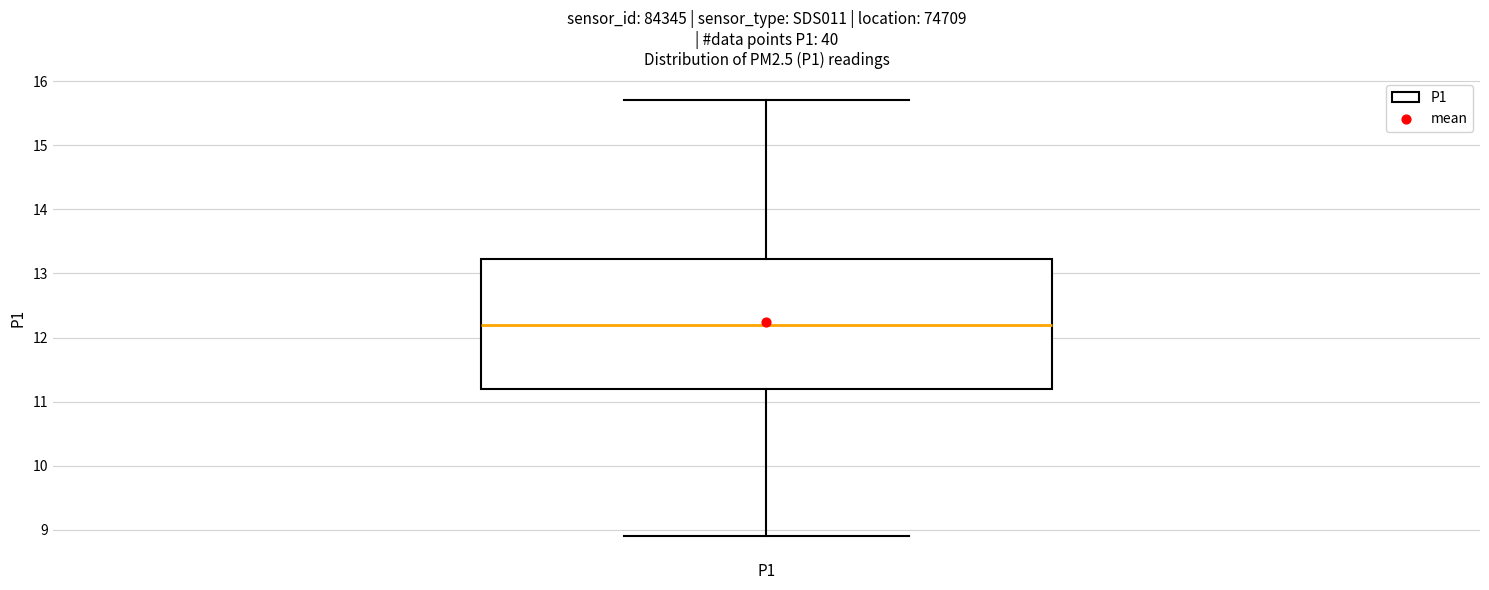

Read this box plot against the y-axis: the position of the median line, the range covered by the box, and the ends of both whiskers. The values are not printed on the chart, so give them approximately, as read against the axis.

median 12.2, box 11.2 to 13.2, whiskers 8.9 to 15.7